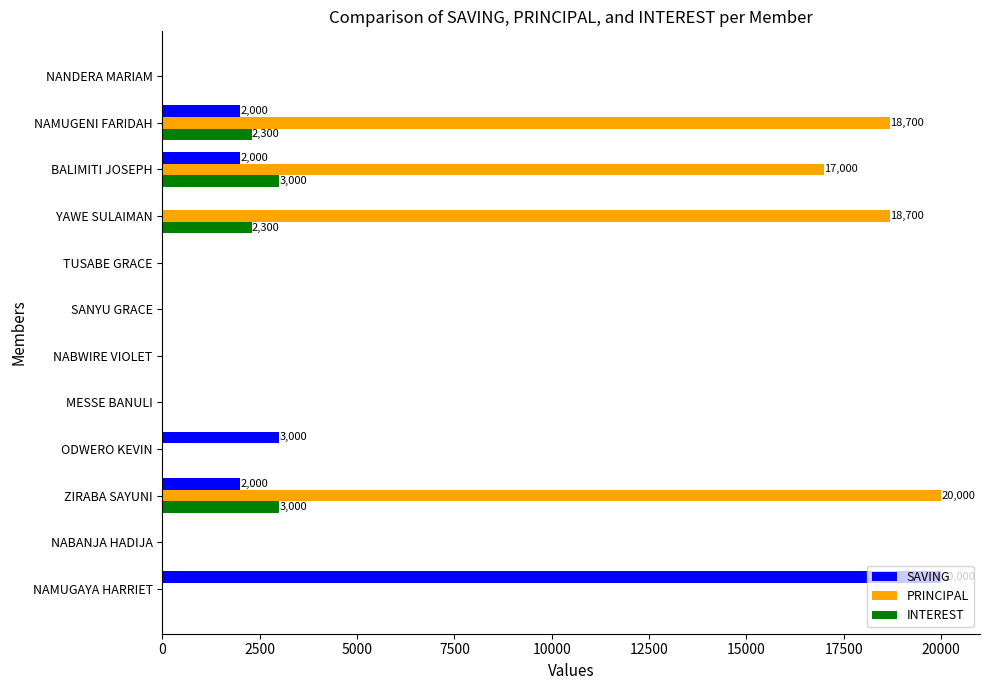

At which label is SAVING closest to 10000?

ODWERO KEVIN